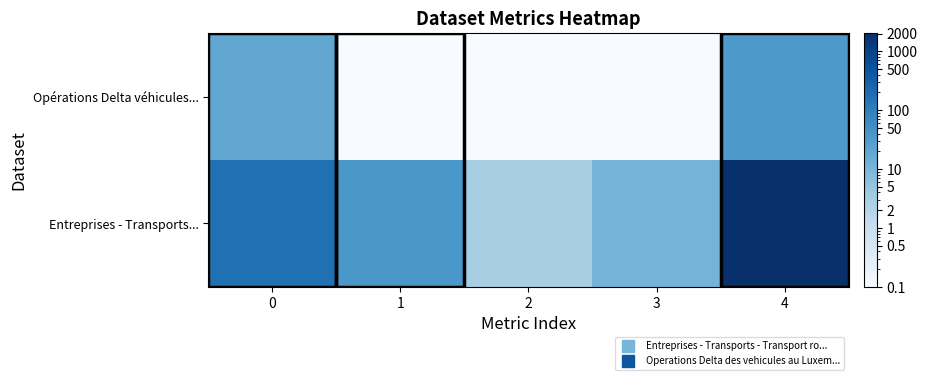

Reading right to left, list all the values displayed in this chart.

Opérations Delta véhicules...: 4=35.0	3=0.0	2=0.0	1=0.0	0=19.0
Entreprises - Transports...: 4=2032.0	3=11.0	2=3.0	1=38.0	0=172.0